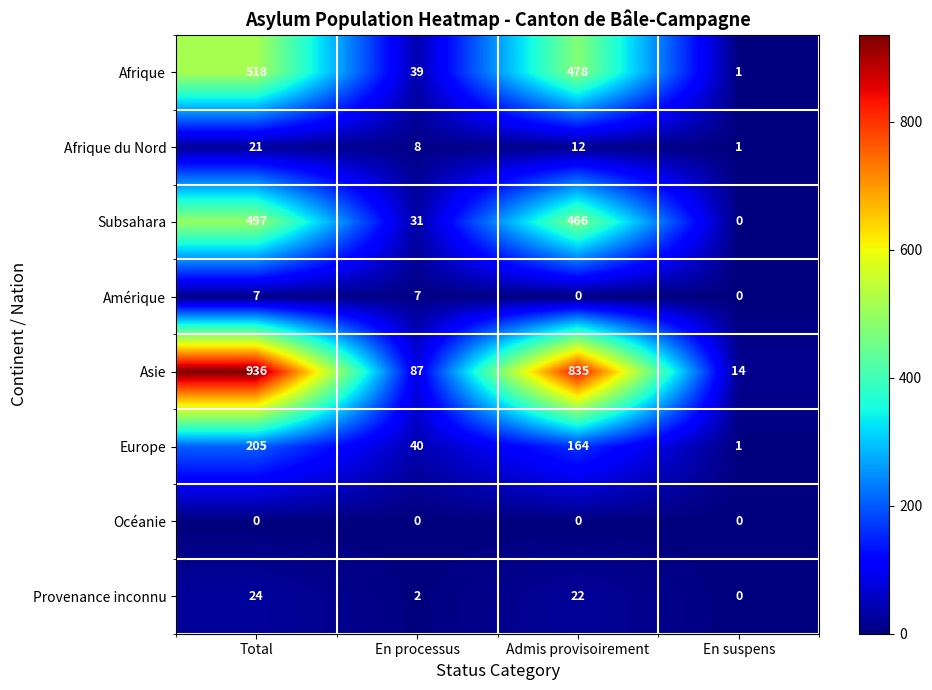

Where does the Subsahara series first go above 466?

Total